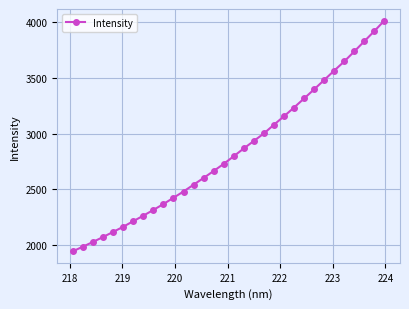

How many lines are shown in the chart?

1